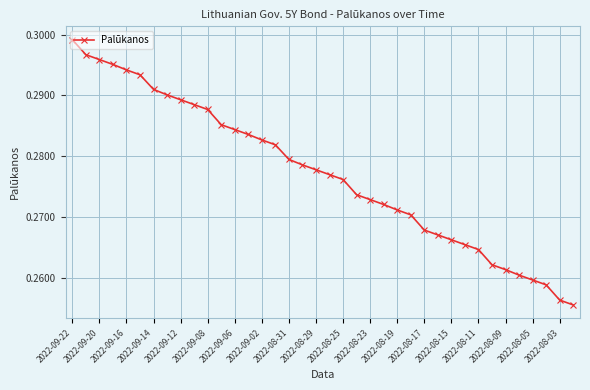

What is the sum of all values?

10.5